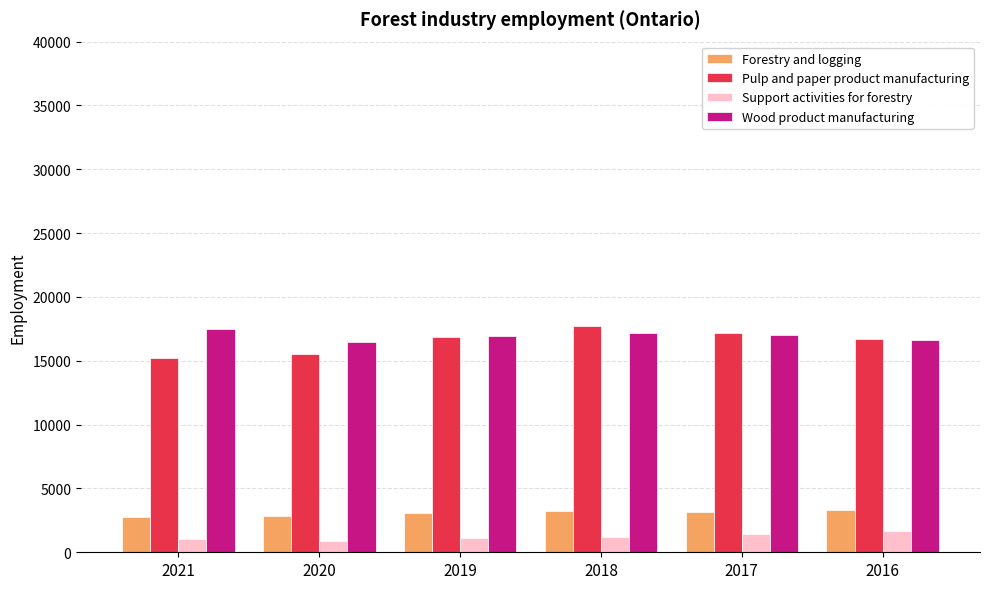

What is the value of the Forestry and logging bar at the 2nd from the left?

2807